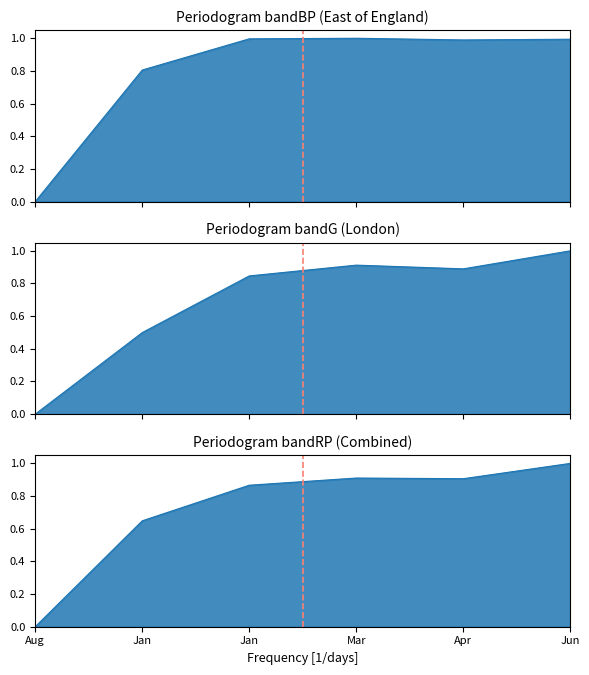

Rank the series by their average value, from lowest to highest.

Group 2 line, Group 3 line, Group 1 line